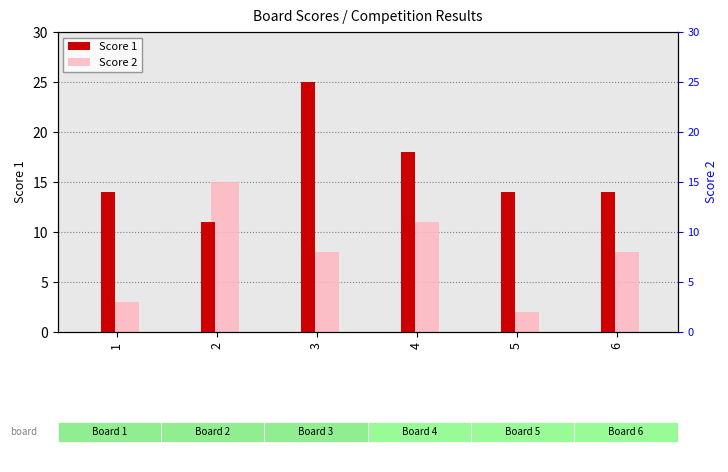

Reading left to right, what are all the values shown in this chart?

Score 1: 14	11	25	18	14	14
Score 2: 3	15	8	11	2	8